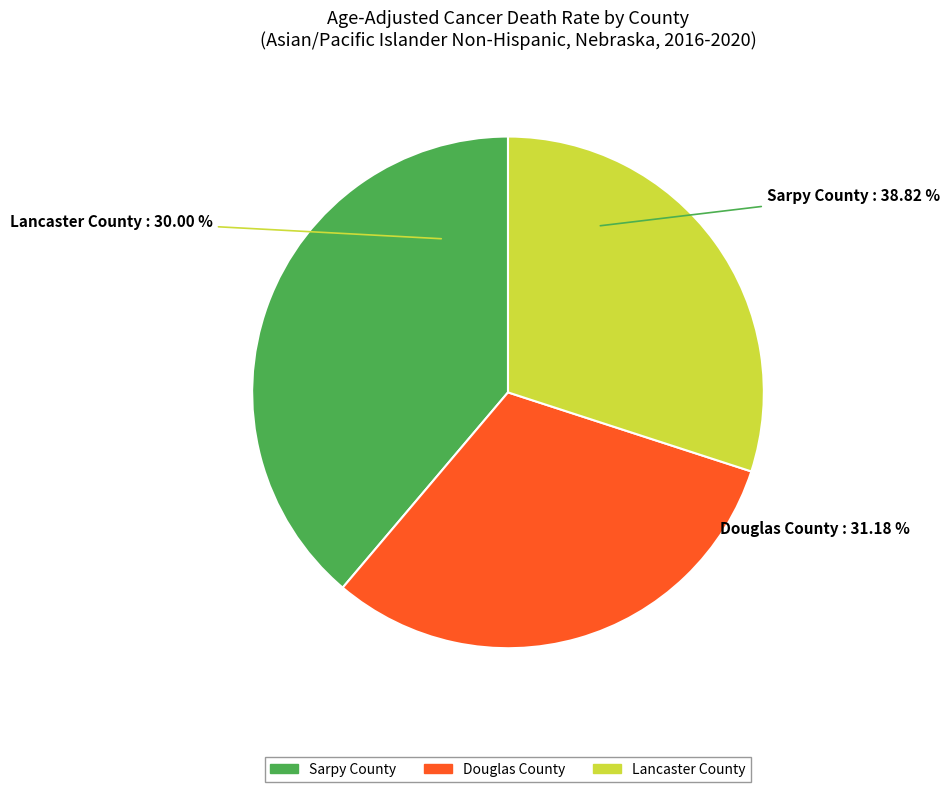

Which slice is the largest?

Sarpy County